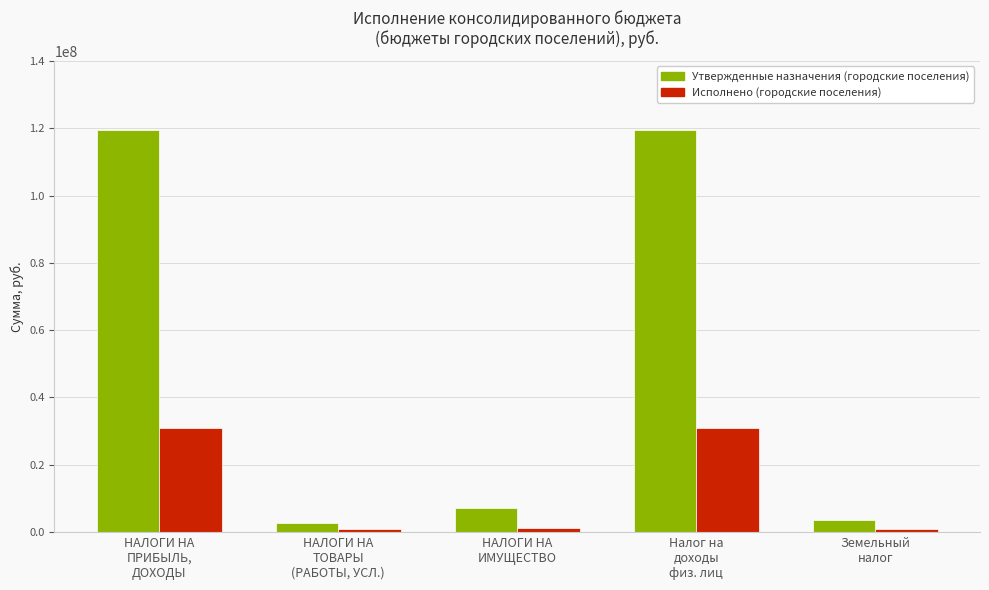

The Исполнено (городские поселения) series shows 12227595.0 at НАЛОГИ НА
ПРИБЫЛЬ,
ДОХОДЫ. True or false?

False